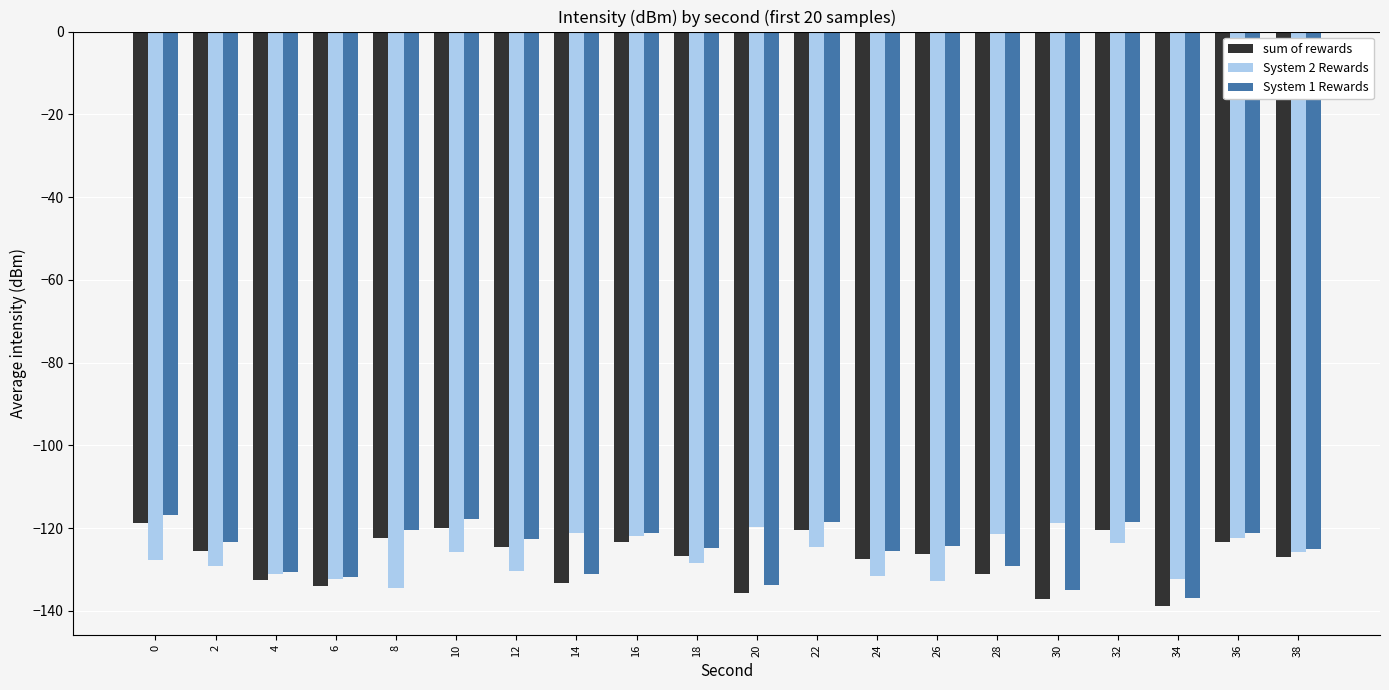

What is the difference between the highest and lowest values at 8?

14.1